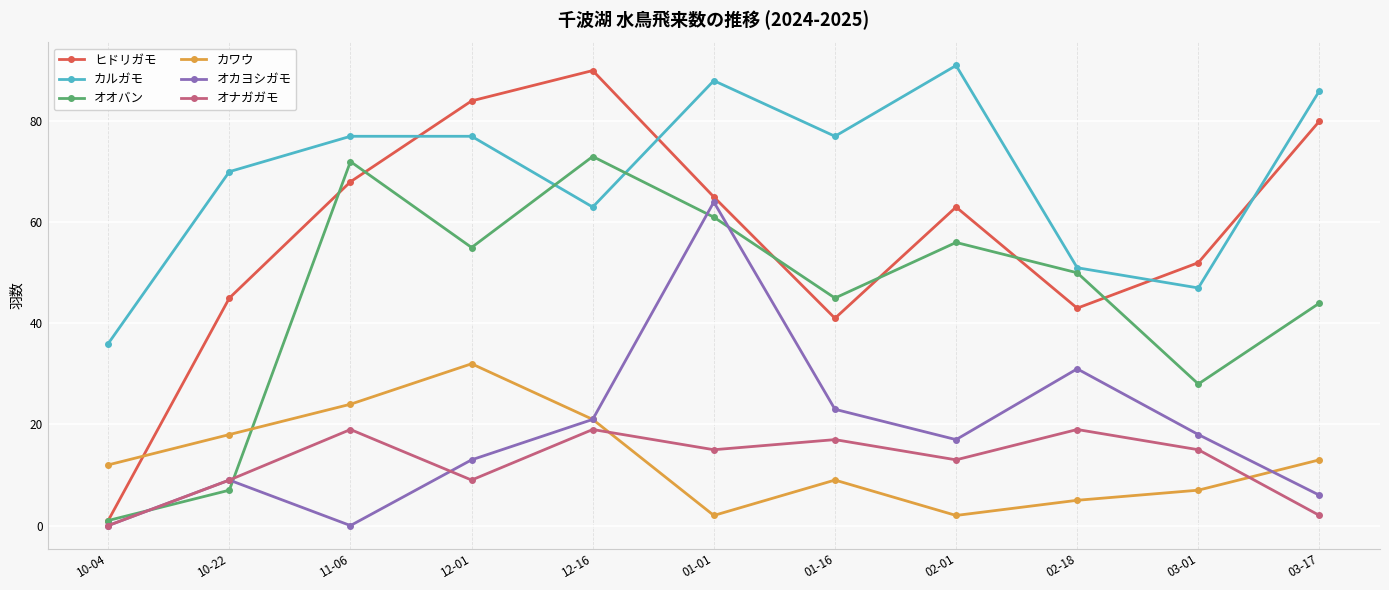

Is the value of オカヨシガモ at 03-17 greater than the value of オナガガモ at 12-16?

No